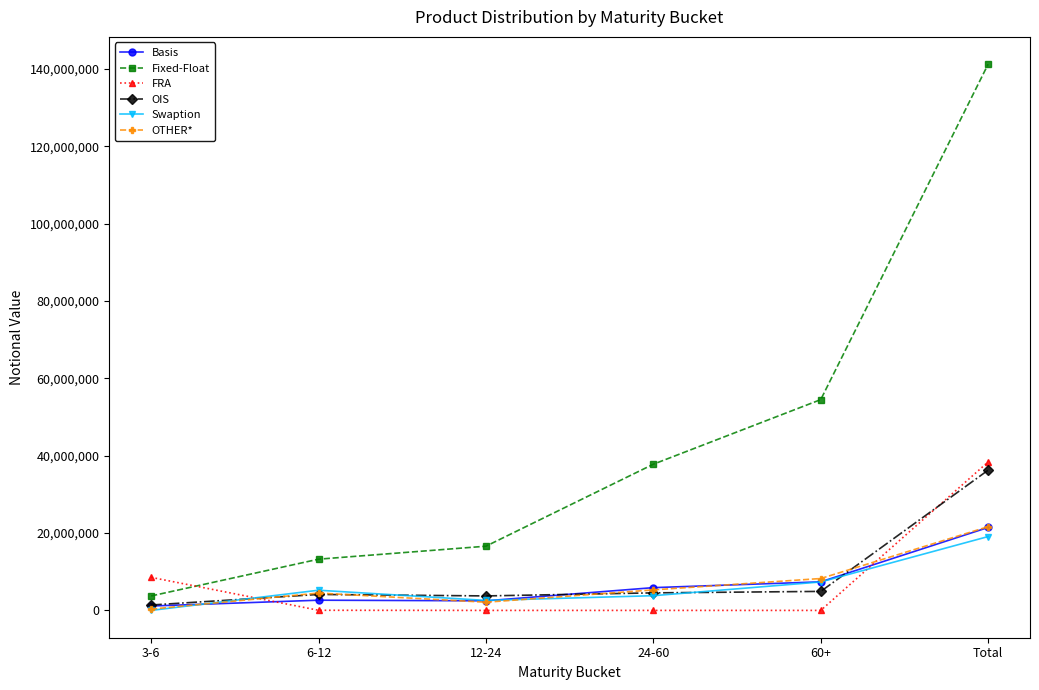

What is the sum of all OTHER* values?

42161396